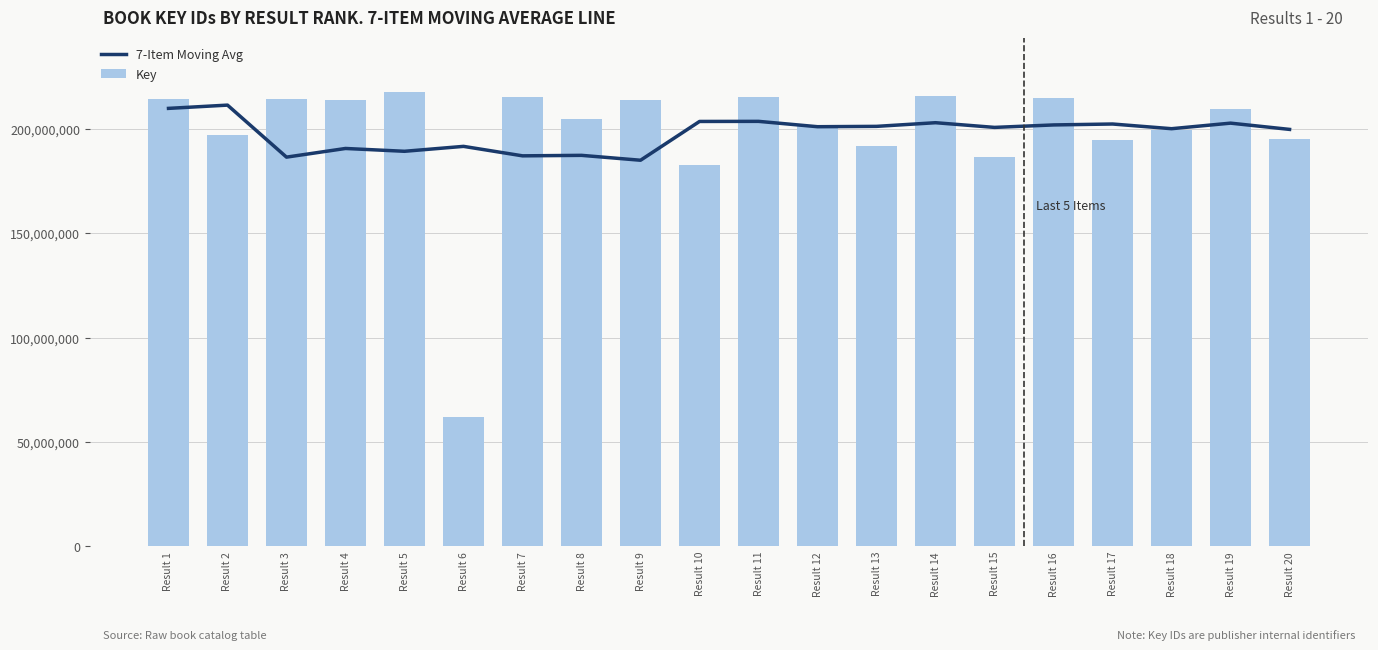

Reading left to right, list all the values displayed in this chart.

7-Item Moving Avg: 209759238.0	211320100.2	186413228.7	190560186.4	189209419.1	191565282.7	187031579.1	187267580.1	184923976.1	203498114.9	203545096.9	200979902.0	201145466.9	202897239.1	200650346.9	201829064.0	202275046.9	200025753.5	202690219.2	199689741.8
Key: 214115160.0	197042130.0	214224416.0	213655246.0	217563549.0	61878871.0	215441933.0	204659789.0	213533175.0	182488491.0	215307253.0	201158321.0	191897842.0	215770807.0	186703425.0	214692129.0	194750897.0	199579007.0	209409341.0	195019722.0